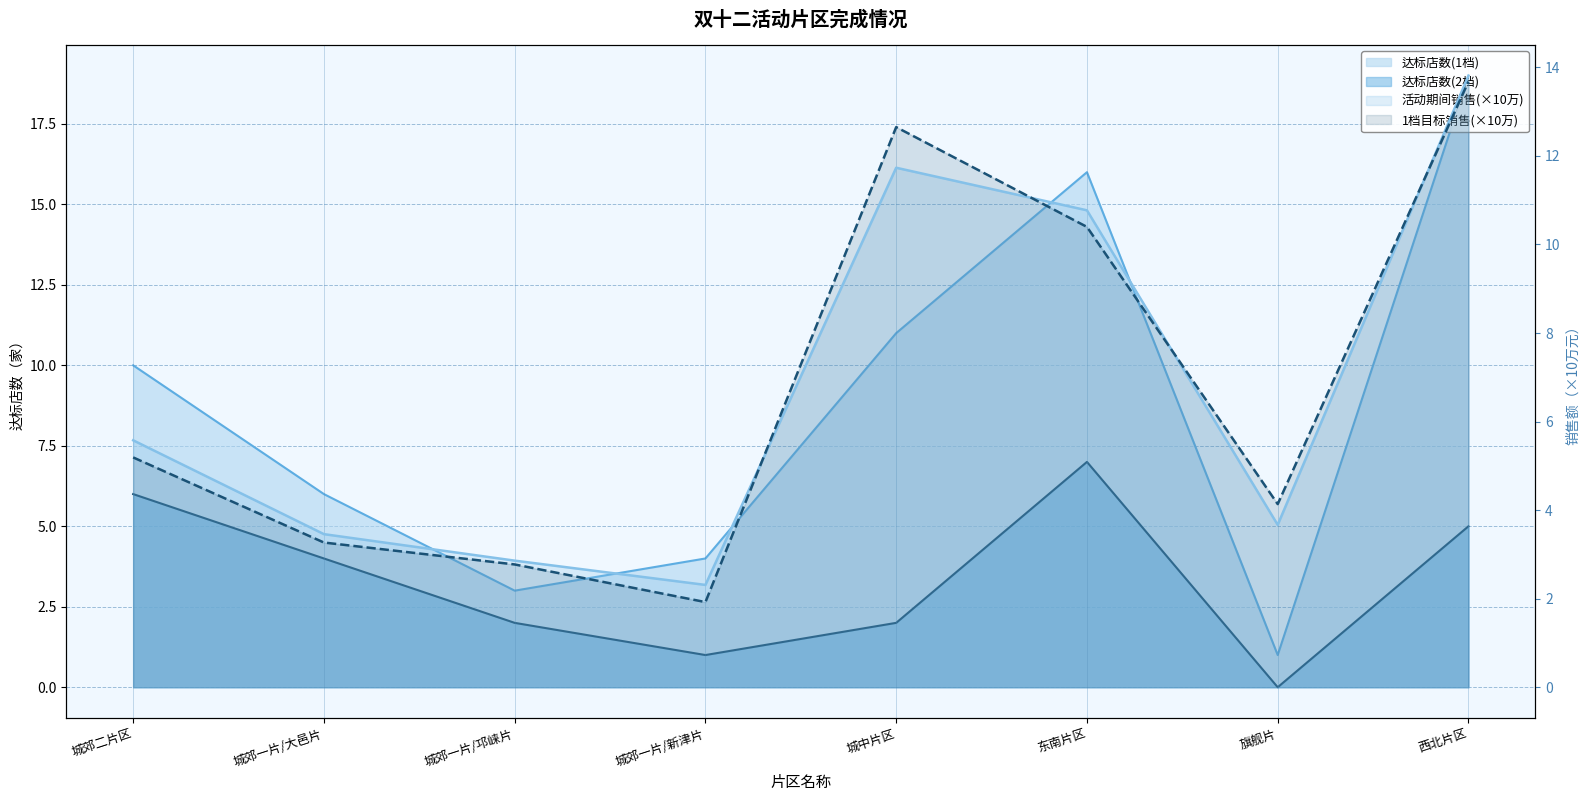

What are all the series names shown in the legend?

达标店数(1档), 达标店数(2档), 活动期间销售, 1档目标销售